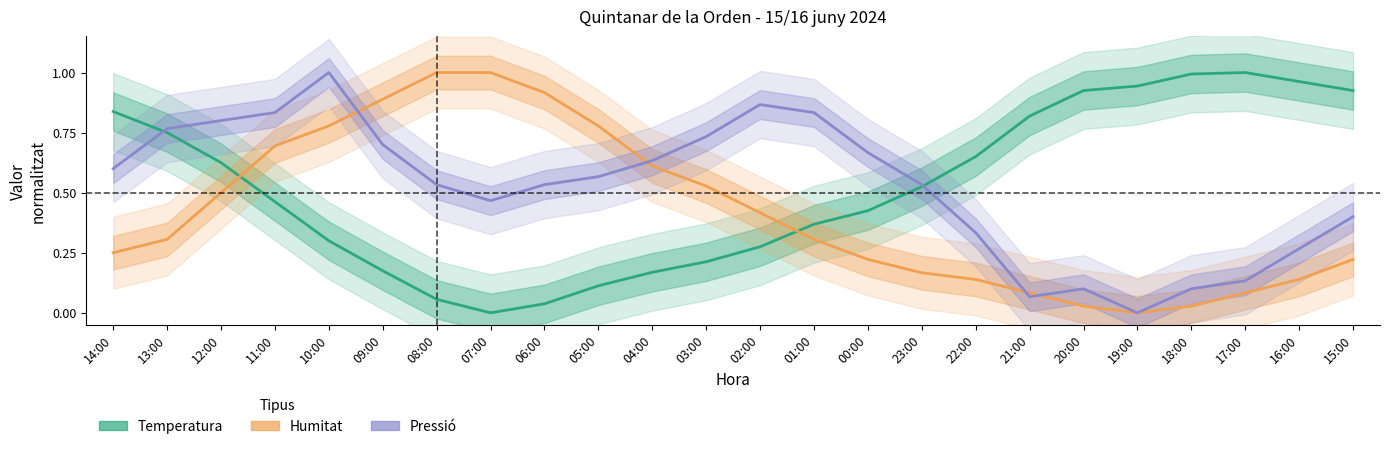

Which label corresponds to the largest value in the chart?

17:00